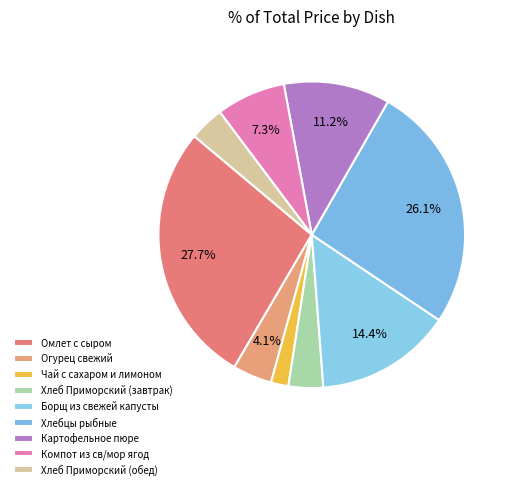

Is there any slice that represents more than half of the pie?

No